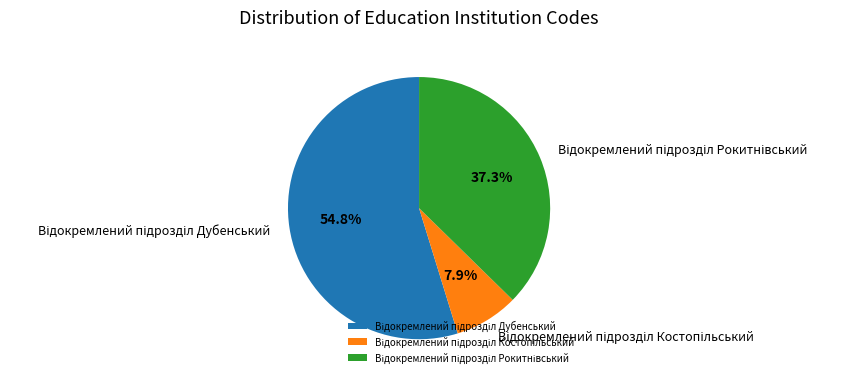

Is there a majority slice in this chart?

Yes